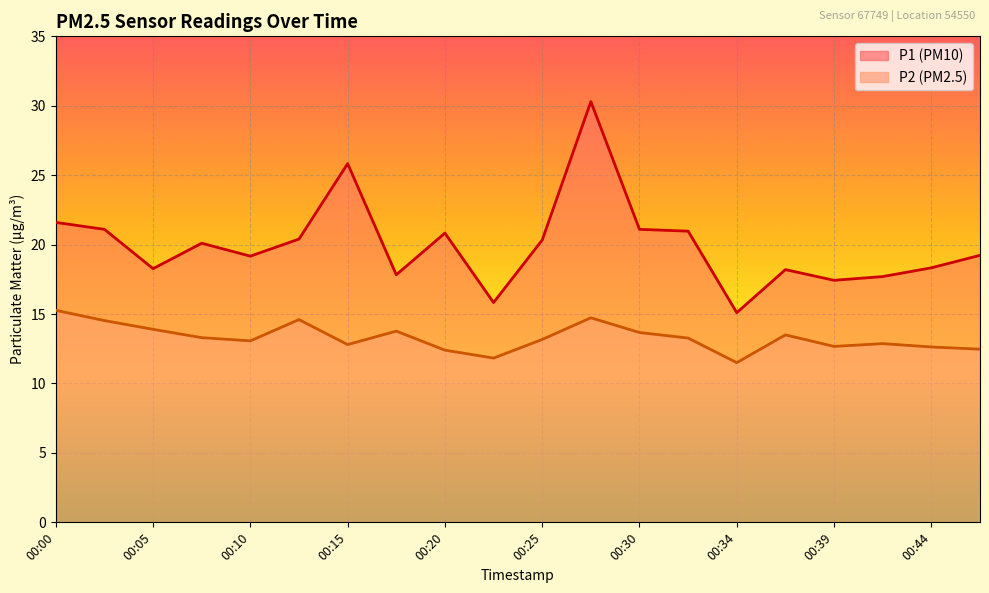

Reading left to right, transcribe all the data shown in this chart.

P1: 21.6	21.1	18.3	20.1	19.2	20.4	25.8	17.8	20.8	15.8	20.3	30.3	21.1	21.0	15.1	18.2	17.4	17.7	18.3	19.2
P2: 15.3	14.5	13.9	13.3	13.1	14.6	12.8	13.8	12.4	11.8	13.2	14.7	13.7	13.3	11.5	13.5	12.7	12.9	12.6	12.5